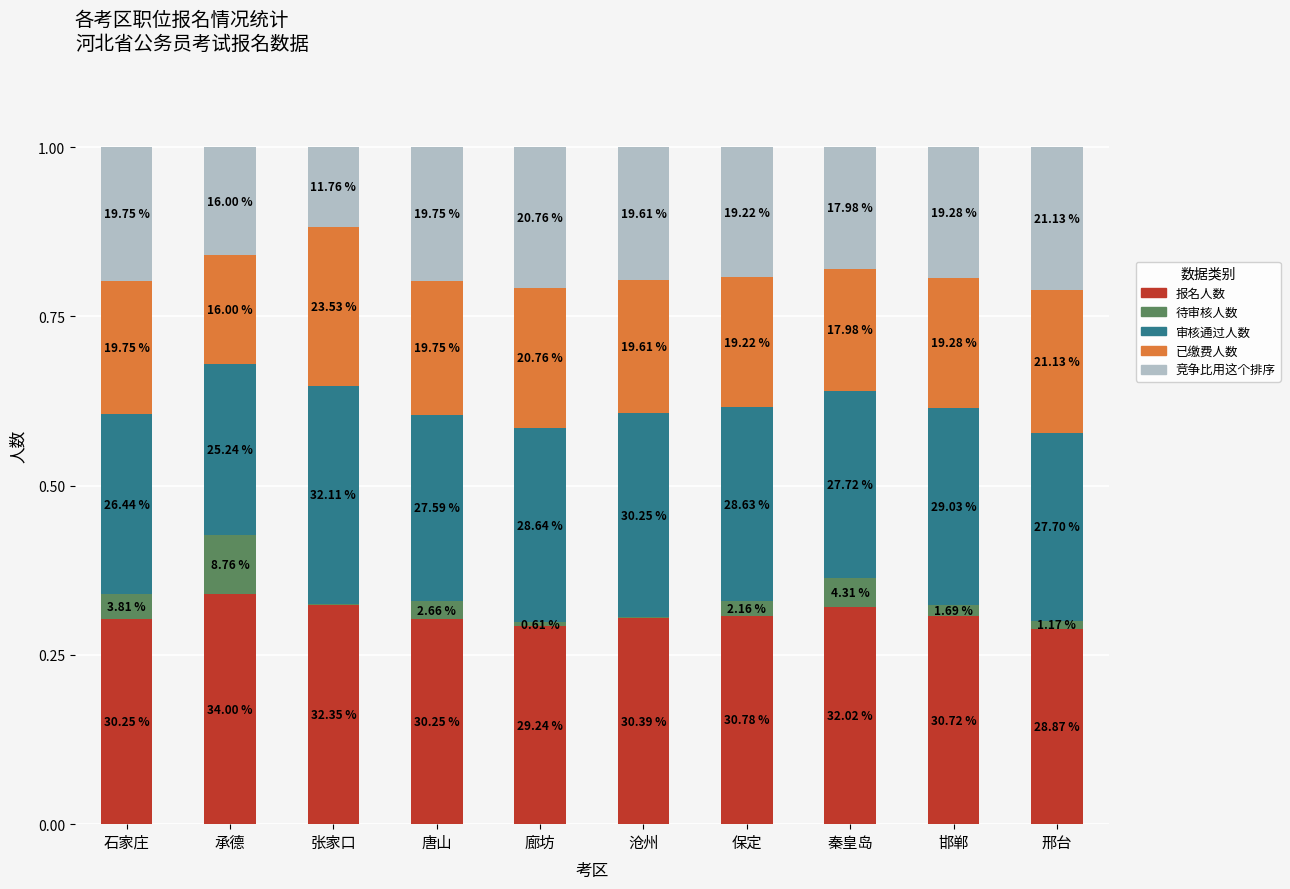

Rank the series at 邯郸 from highest to lowest value.

报名人数, 审核通过人数, 已缴费人数, 竞争比用这个排序, 待审核人数